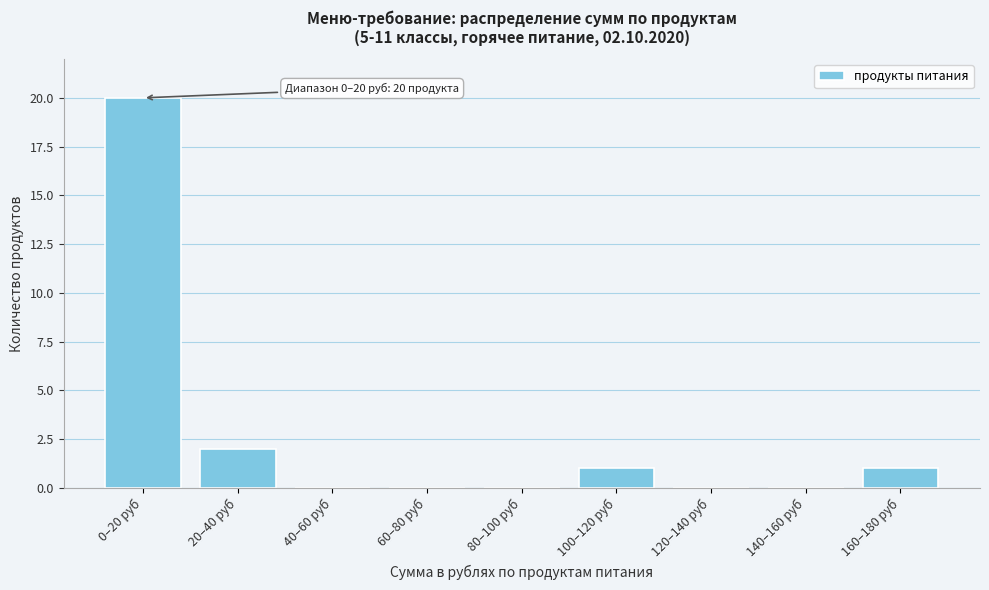

Reading right to left, list all the values displayed in this chart.

160–180 руб=1	140–160 руб=0	120–140 руб=0	100–120 руб=1	80–100 руб=0	60–80 руб=0	40–60 руб=0	20–40 руб=2	0–20 руб=20